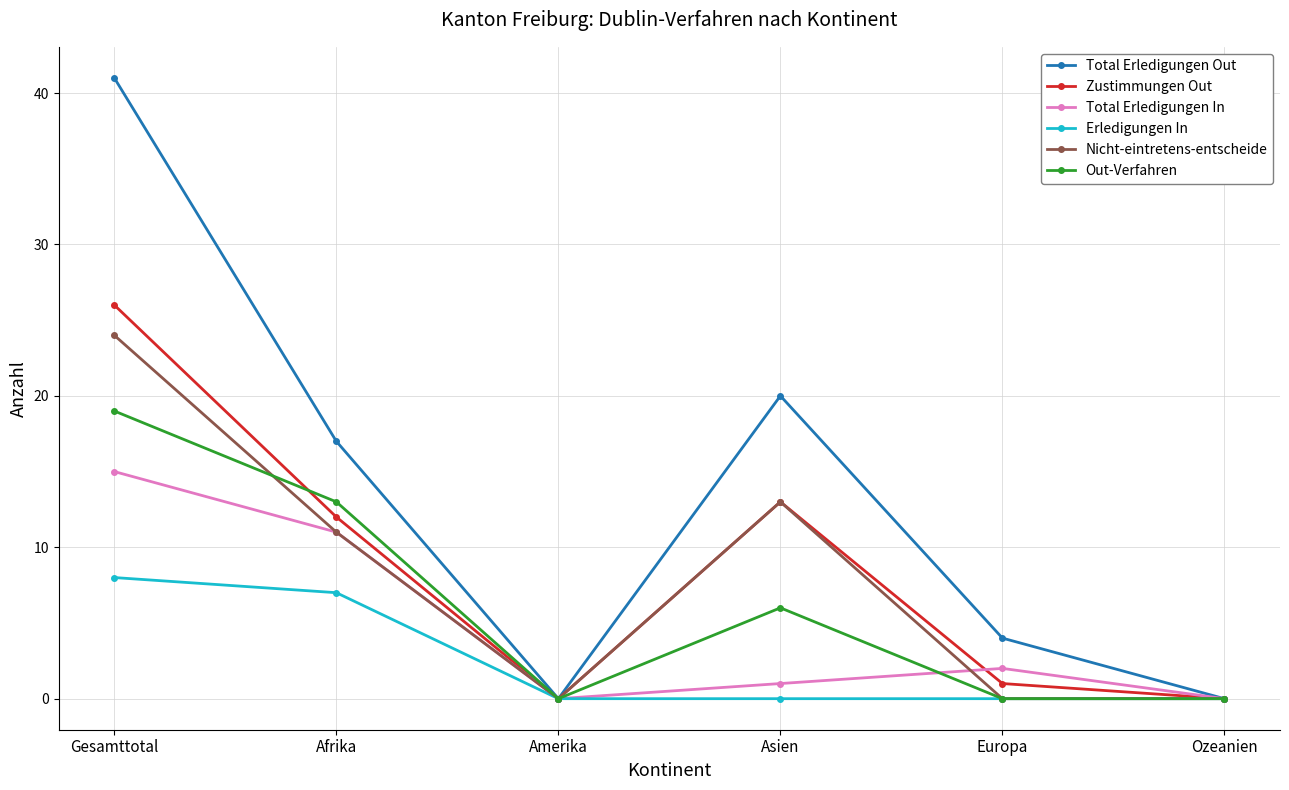

True or false: Erledigungen In has a value of -5 at Ozeanien.

False